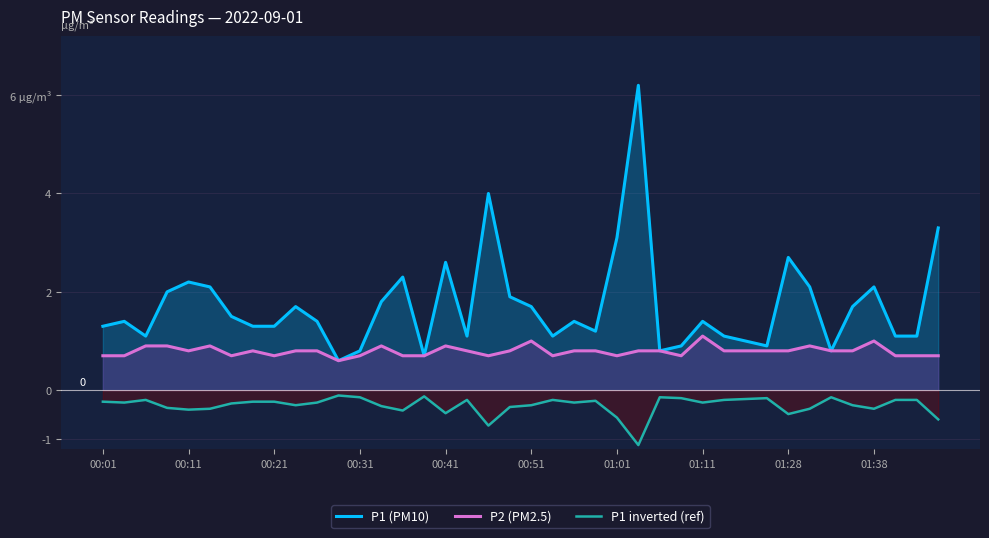

How many interior local valleys does the P1 (PM10) series have?

9